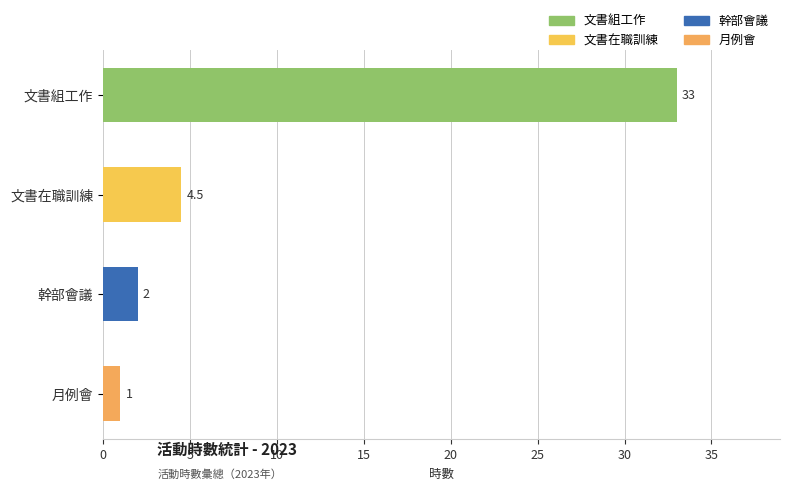

Read the value at 幹部會議.

2.0